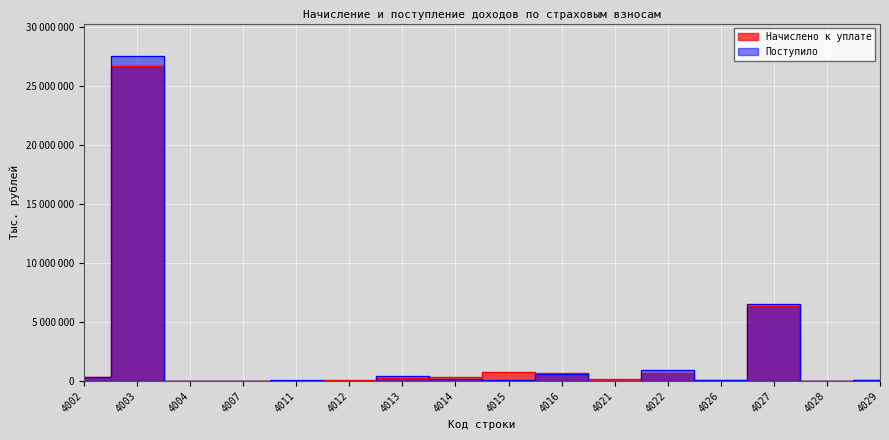

What is the total value across all series at 4002?

666683